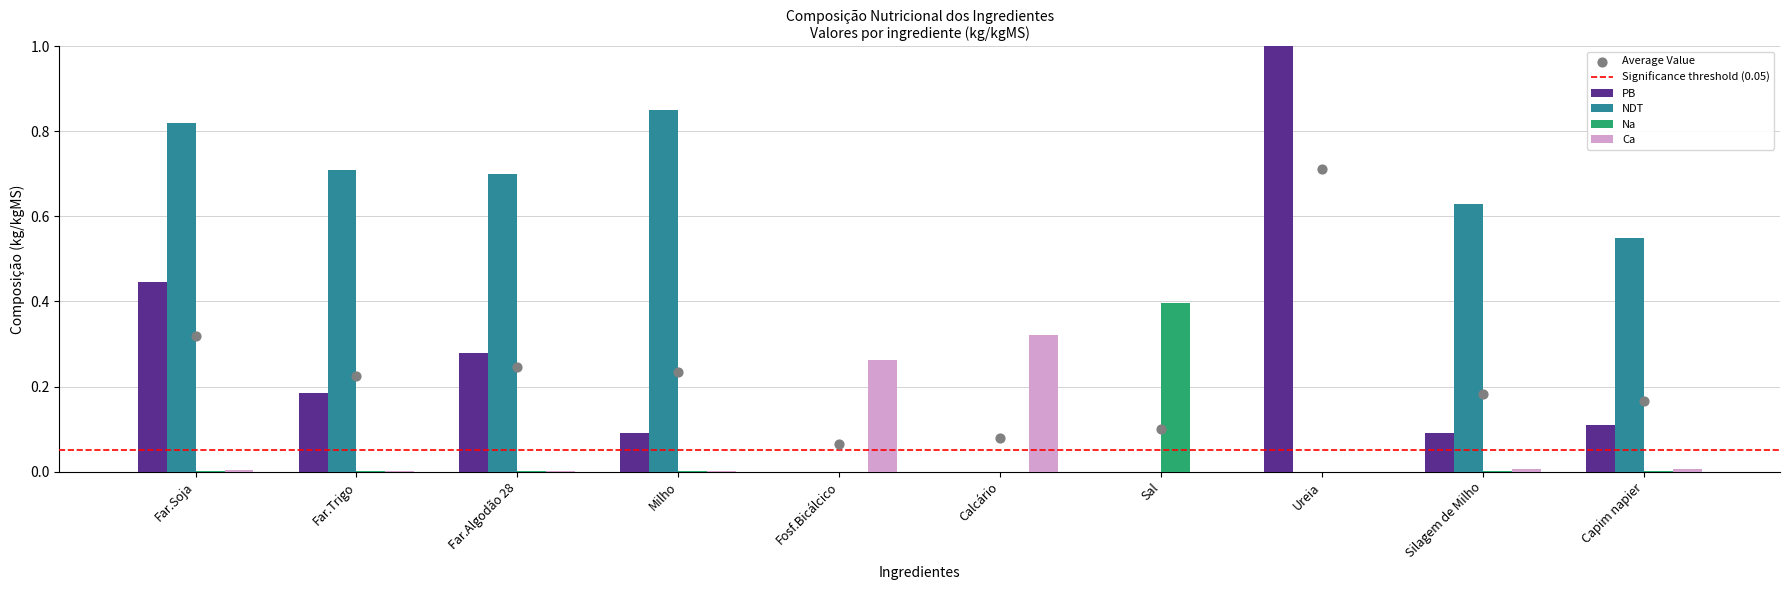

What are all the series names shown in the legend?

PB, NDT, Na, Ca